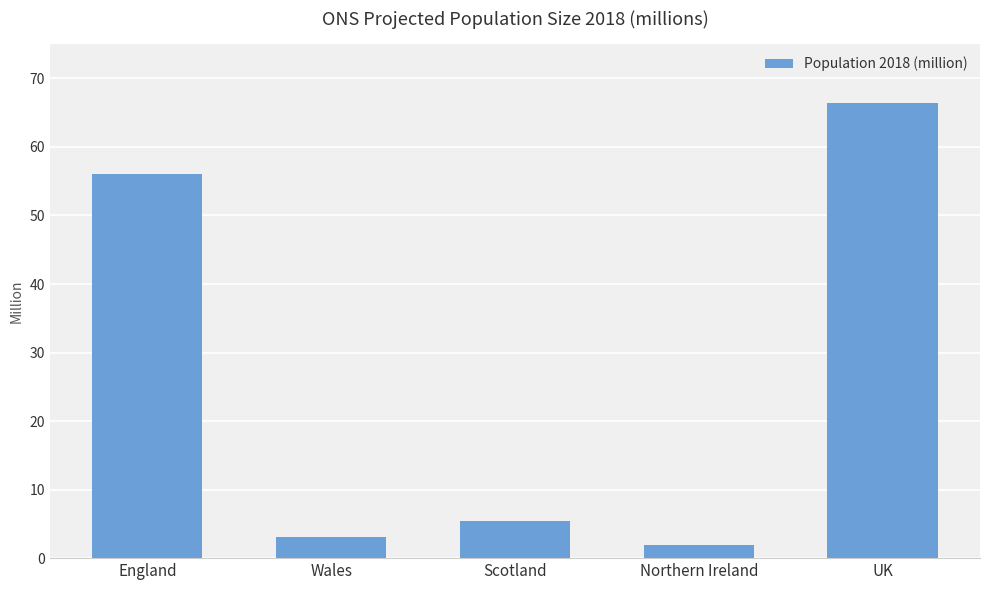

What is the sum of all values?

132.8